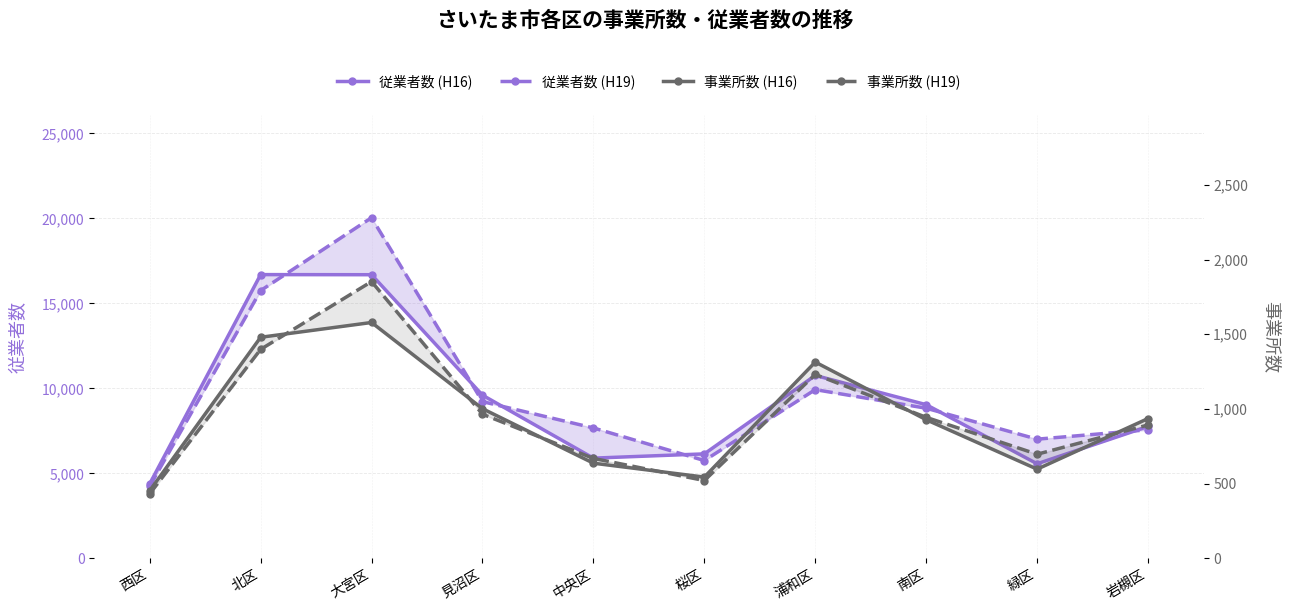

What are all the series names shown in the legend?

従業者数 (H16), 従業者数 (H19), 事業所数 (H16), 事業所数 (H19)